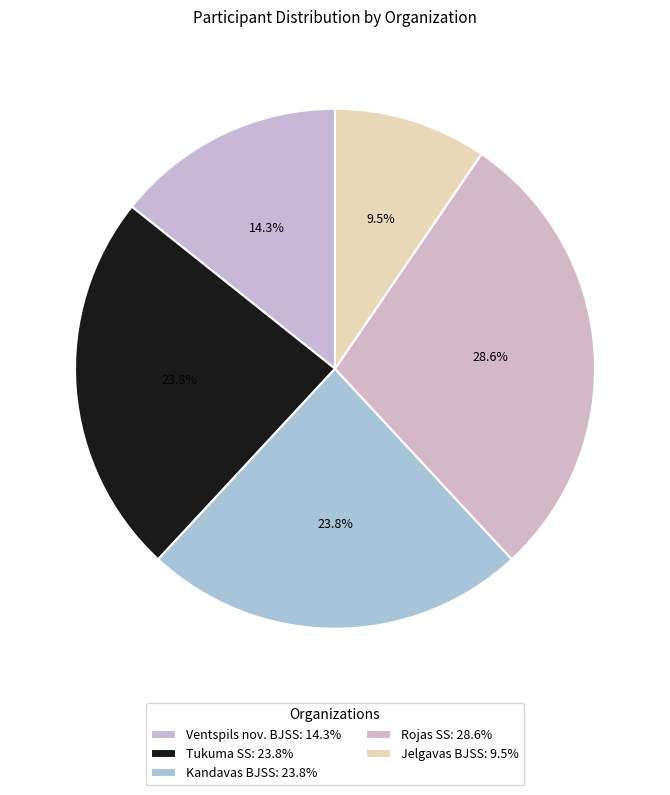

How many segments does this pie chart have?

5